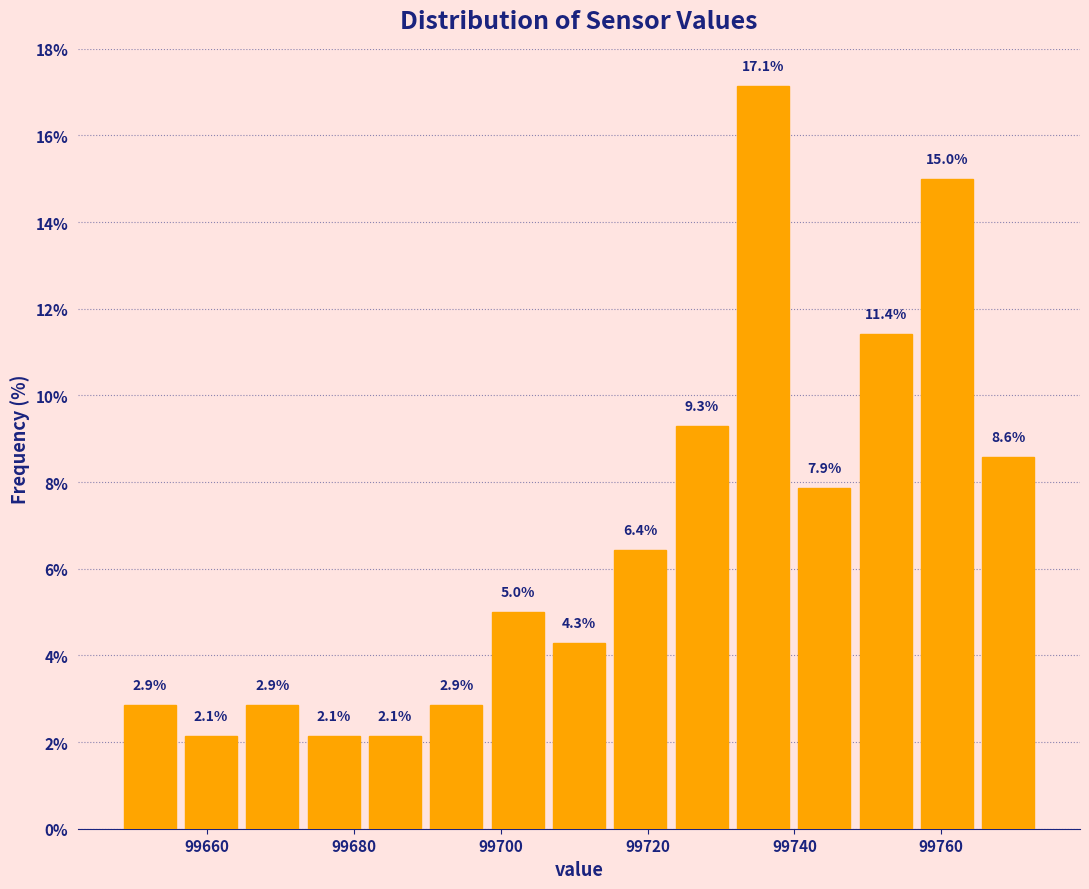

Reading left to right, transcribe this chart: for each bar, give the range it covers on the x-axis and its height. The bar edges are not printed on the chart, so give them approximately, as read against the axis.

99648 to 99656: 2.9
99656 to 99664: 2.1
99664 to 99674: 2.9
99674 to 99682: 2.1
99682 to 99690: 2.1
99690 to 99698: 2.9
99698 to 99706: 5.0
99706 to 99714: 4.3
99714 to 99724: 6.4
99724 to 99732: 9.3
99732 to 99740: 17.1
99740 to 99748: 7.9
99748 to 99756: 11.4
99756 to 99764: 15.0
99764 to 99774: 8.6